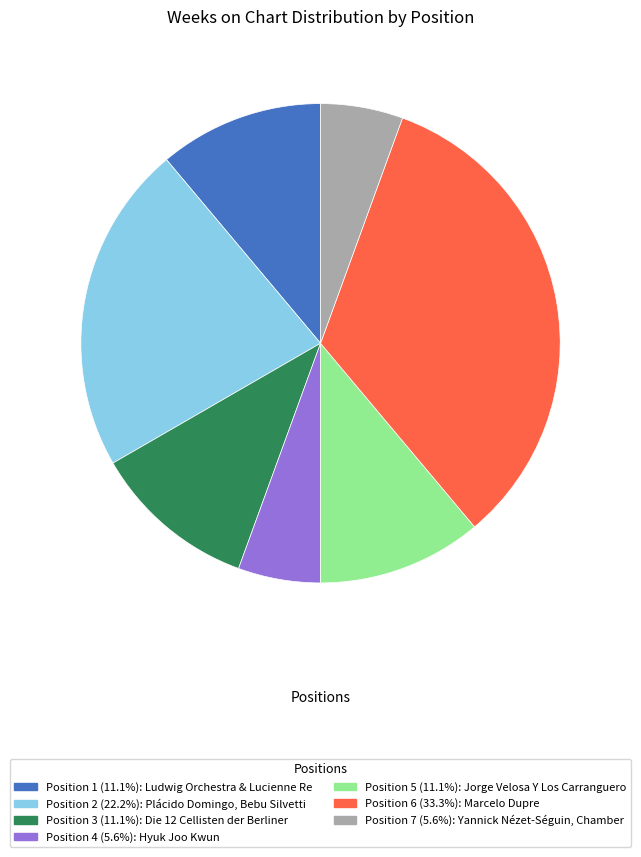

Is there any slice that represents more than half of the pie?

No